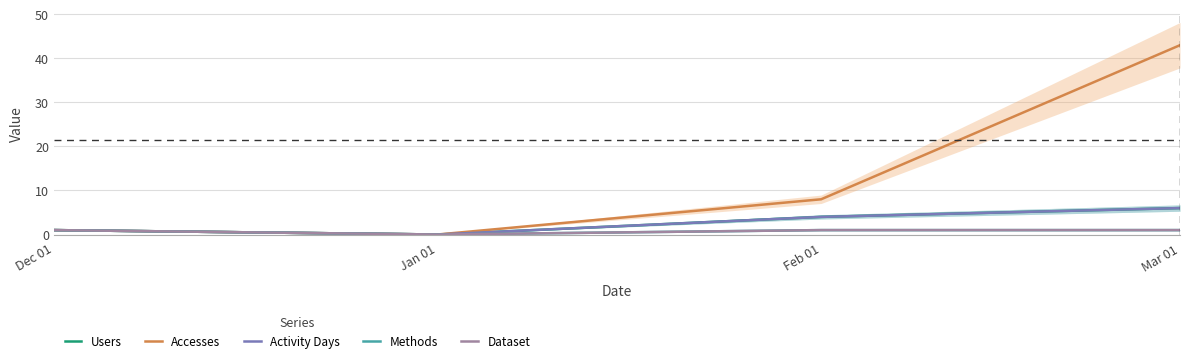

True or false: Users has more than 1 interior local peaks.

False